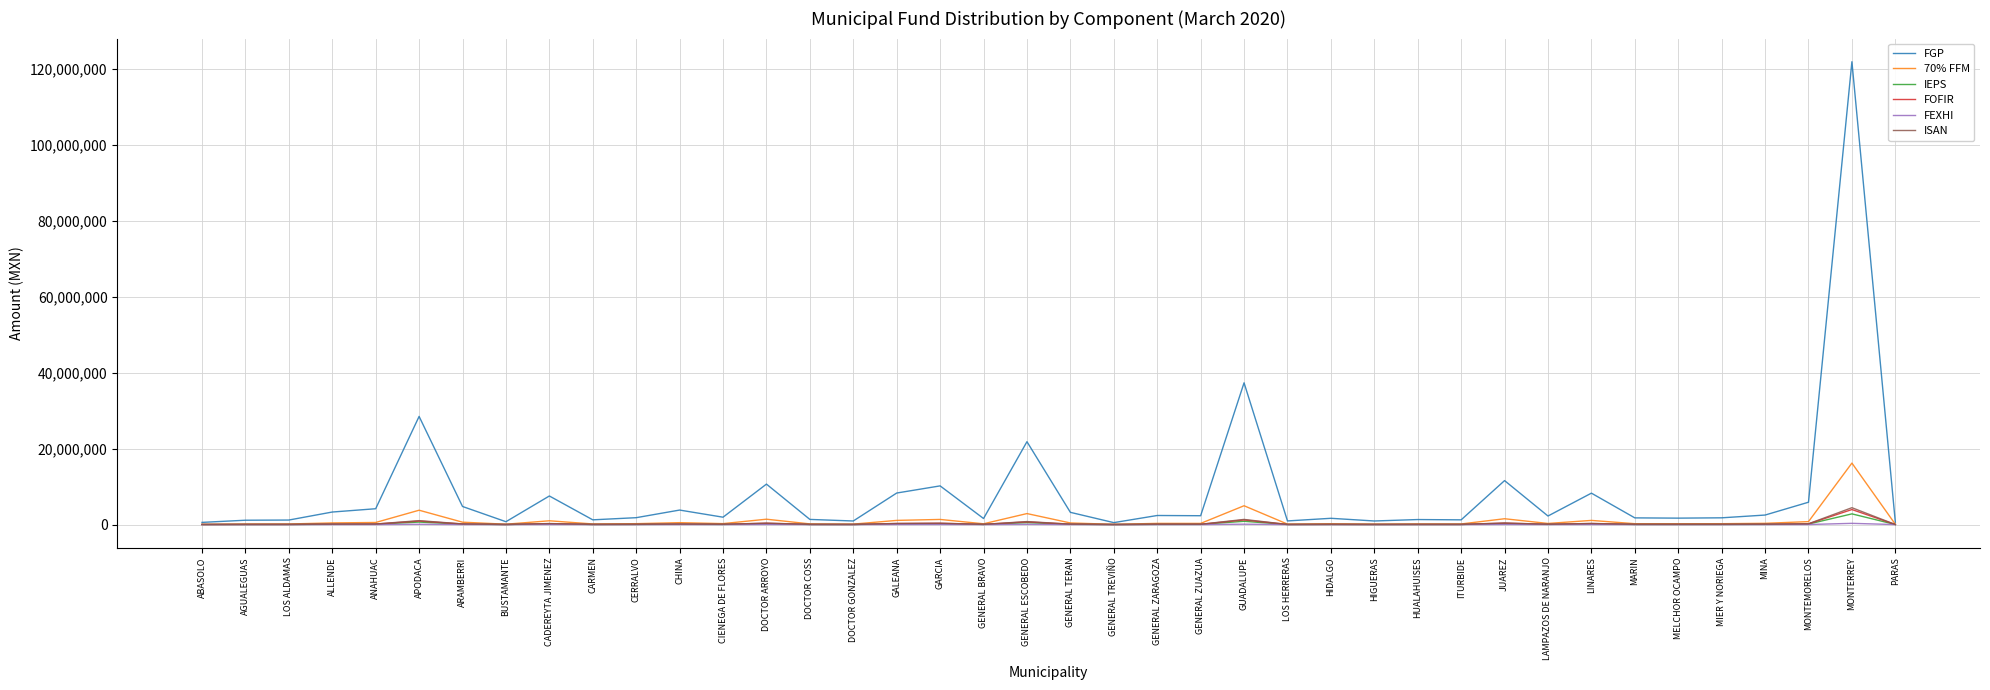

Is the value of FOFIR at DOCTOR GONZALEZ greater than the value of FGP at MONTEMORELOS?

No